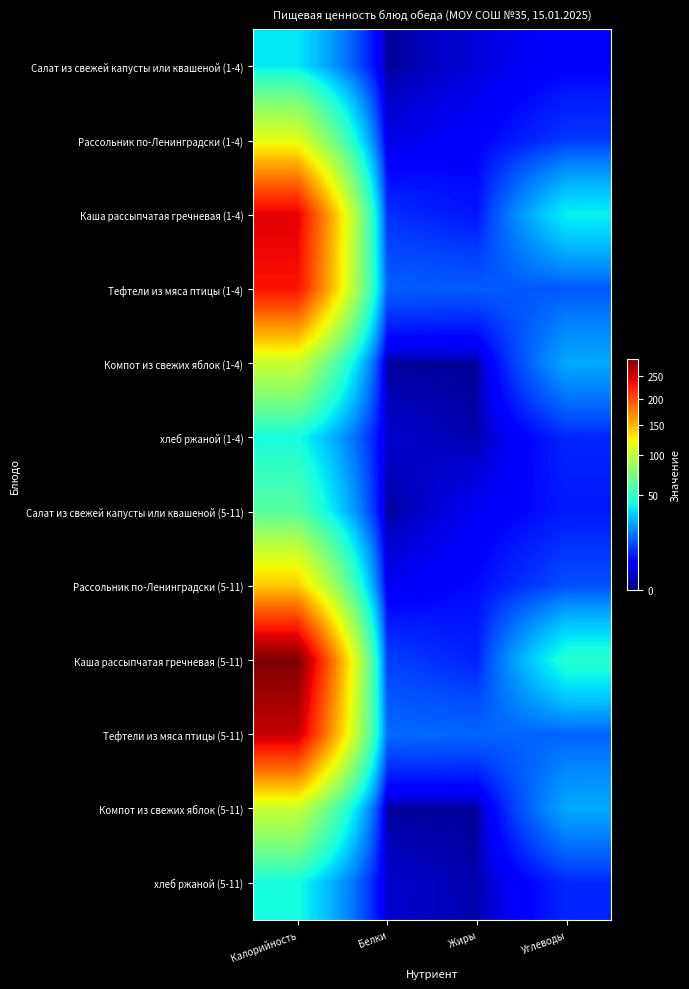

Reading left to right, list all the values displayed in this chart.

Салат из свежей капусты или квашеной (1-4): Калорийность=36.2	Белки=0.1	Жиры=1.9	Углеводы=4.5
Рассольник по-Ленинградски (1-4): Калорийность=113.8	Белки=2.3	Жиры=4.2	Углеводы=9.6
Каша рассыпчатая гречневая (1-4): Калорийность=243.8	Белки=8.6	Жиры=6.1	Углеводы=38.6
Тефтели из мяса птицы (1-4): Калорийность=231.7	Белки=14.1	Жиры=13.6	Углеводы=13.2
Компот из свежих яблок (1-4): Калорийность=103.1	Белки=0.1	Жиры=0.1	Углеводы=25.1
хлеб ржаной (1-4): Калорийность=42.0	Белки=1.4	Жиры=0.5	Углеводы=7.8
Салат из свежей капусты или квашеной (5-11): Калорийность=60.4	Белки=0.1	Жиры=3.2	Углеводы=6.5
Рассольник по-Ленинградски (5-11): Калорийность=141.3	Белки=2.9	Жиры=5.3	Углеводы=12.0
Каша рассыпчатая гречневая (5-11): Калорийность=292.6	Белки=10.3	Жиры=7.3	Углеводы=46.4
Тефтели из мяса птицы (5-11): Калорийность=257.4	Белки=15.7	Жиры=15.1	Углеводы=14.7
Компот из свежих яблок (5-11): Калорийность=103.1	Белки=0.1	Жиры=0.1	Углеводы=25.1
хлеб ржаной (5-11): Калорийность=42.0	Белки=1.4	Жиры=0.5	Углеводы=7.8